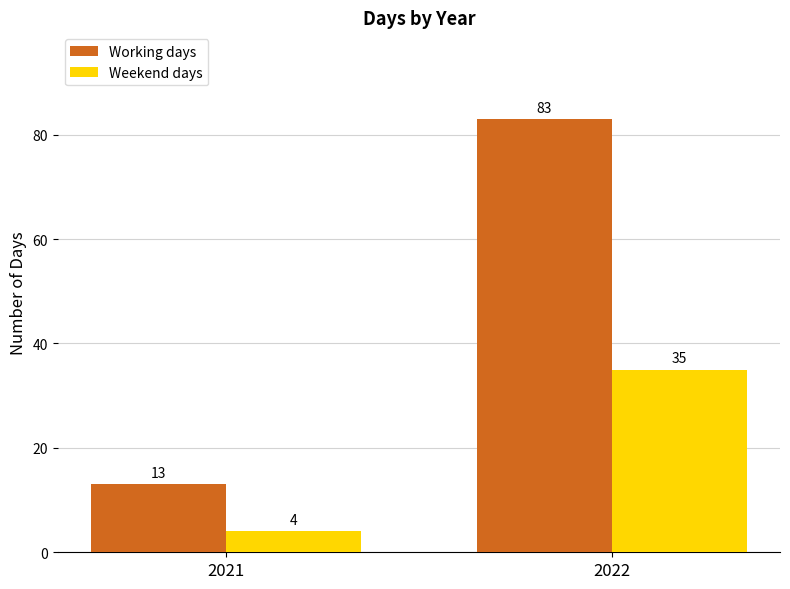

Between 2021 and 2022, which series saw the biggest shift?

Working days